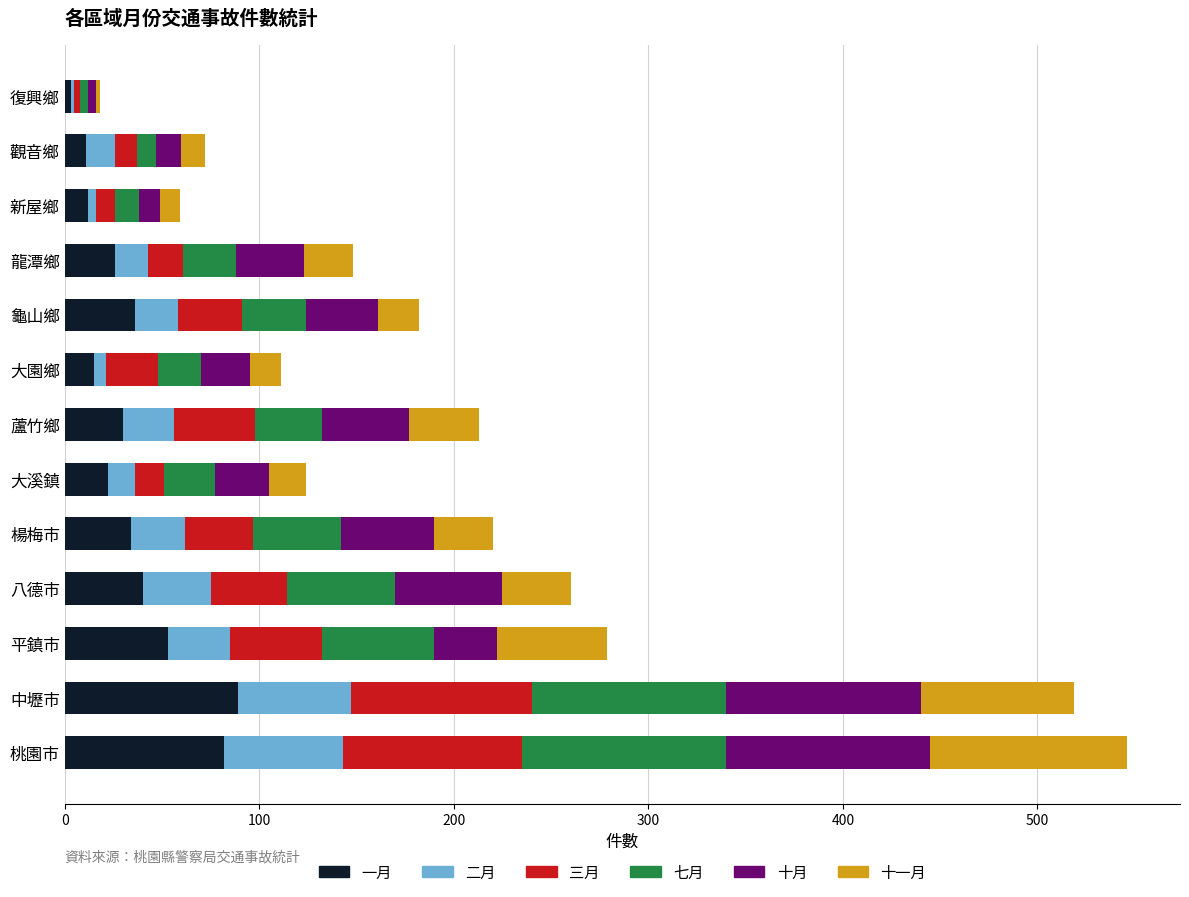

What is the total value across all series at 中壢市?

519